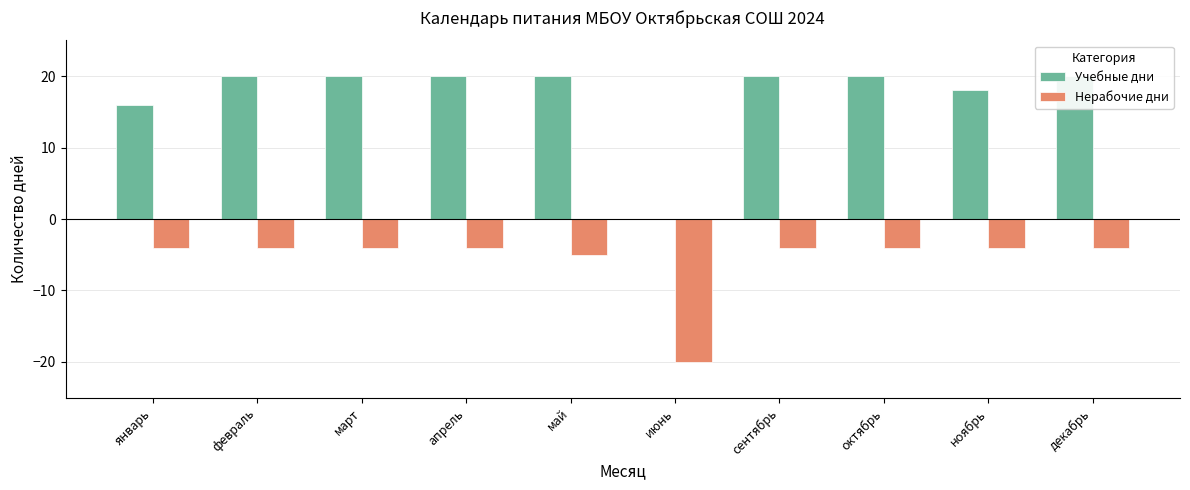

Reading right to left, what are all the values shown in this chart?

Учебные дни: декабрь=20	ноябрь=18	октябрь=20	сентябрь=20	июнь=0	май=20	апрель=20	март=20	февраль=20	январь=16
Нерабочие дни: декабрь=-4	ноябрь=-4	октябрь=-4	сентябрь=-4	июнь=-20	май=-5	апрель=-4	март=-4	февраль=-4	январь=-4